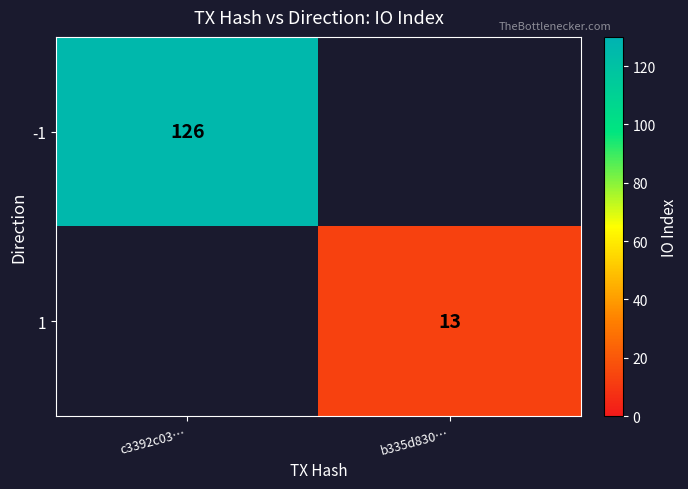

At how many categories does at least one series exceed 70?

1